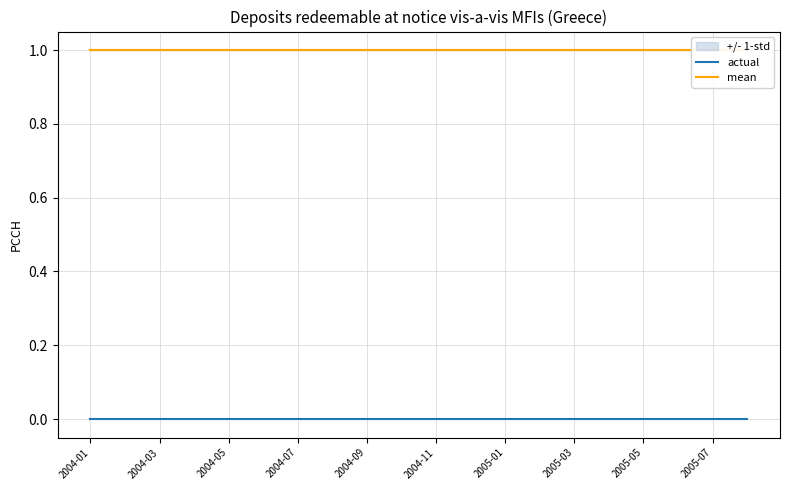

The value of actual at 2004-07 is 0. True or false?

True